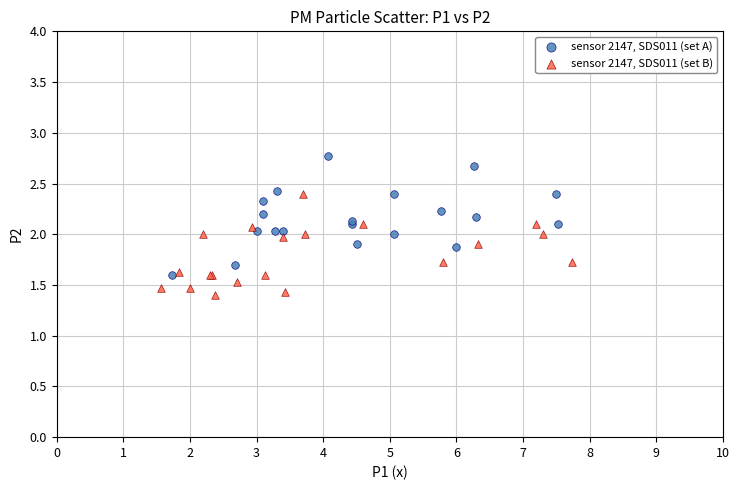

Which series reaches the minimum Y coordinate?

sensor 2147, SDS011 (set B)